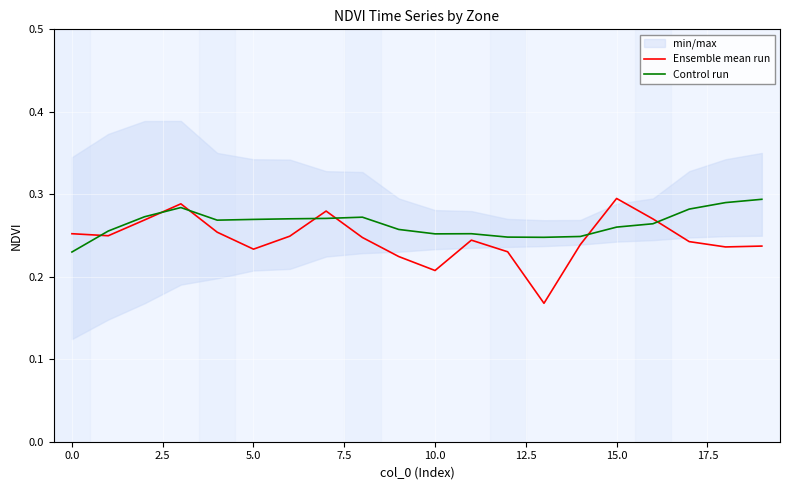

What is the label of the 10th point from the right?

10